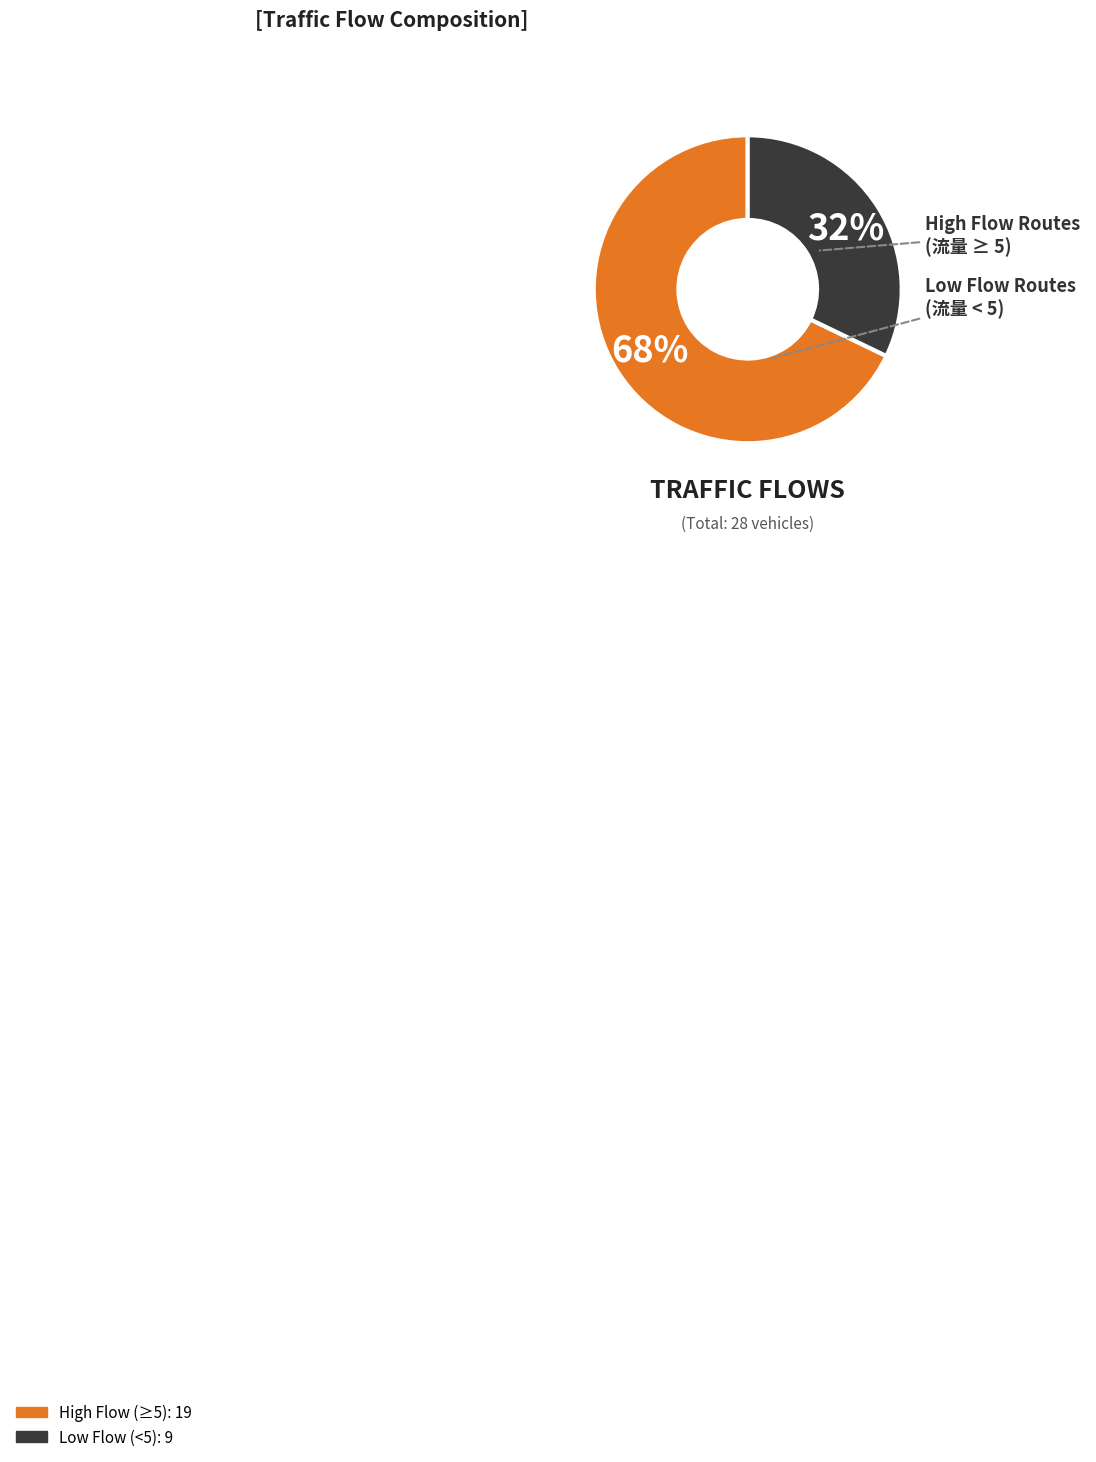

To the nearest percent, what is the average slice percentage?

50%